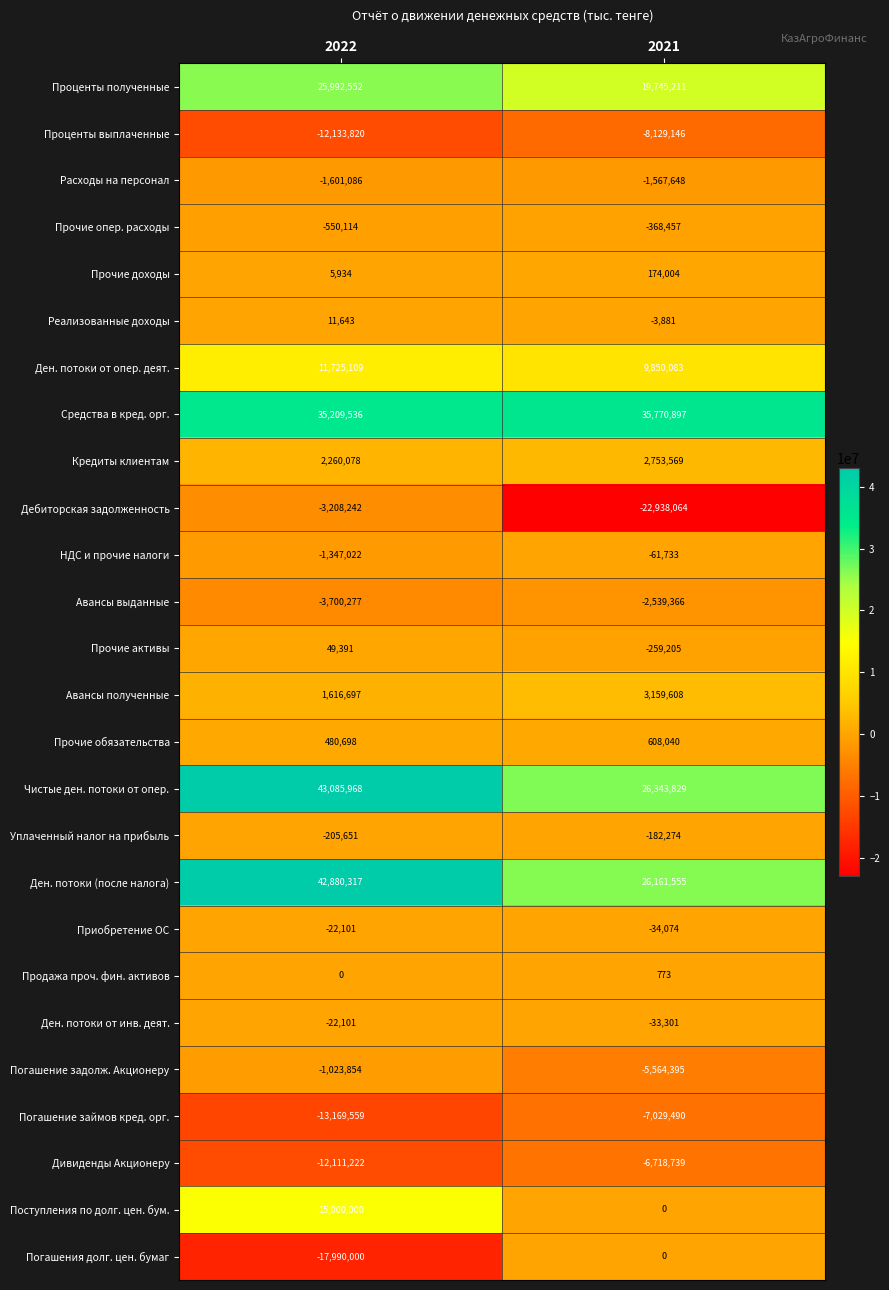

What is the greatest value displayed?

43085968